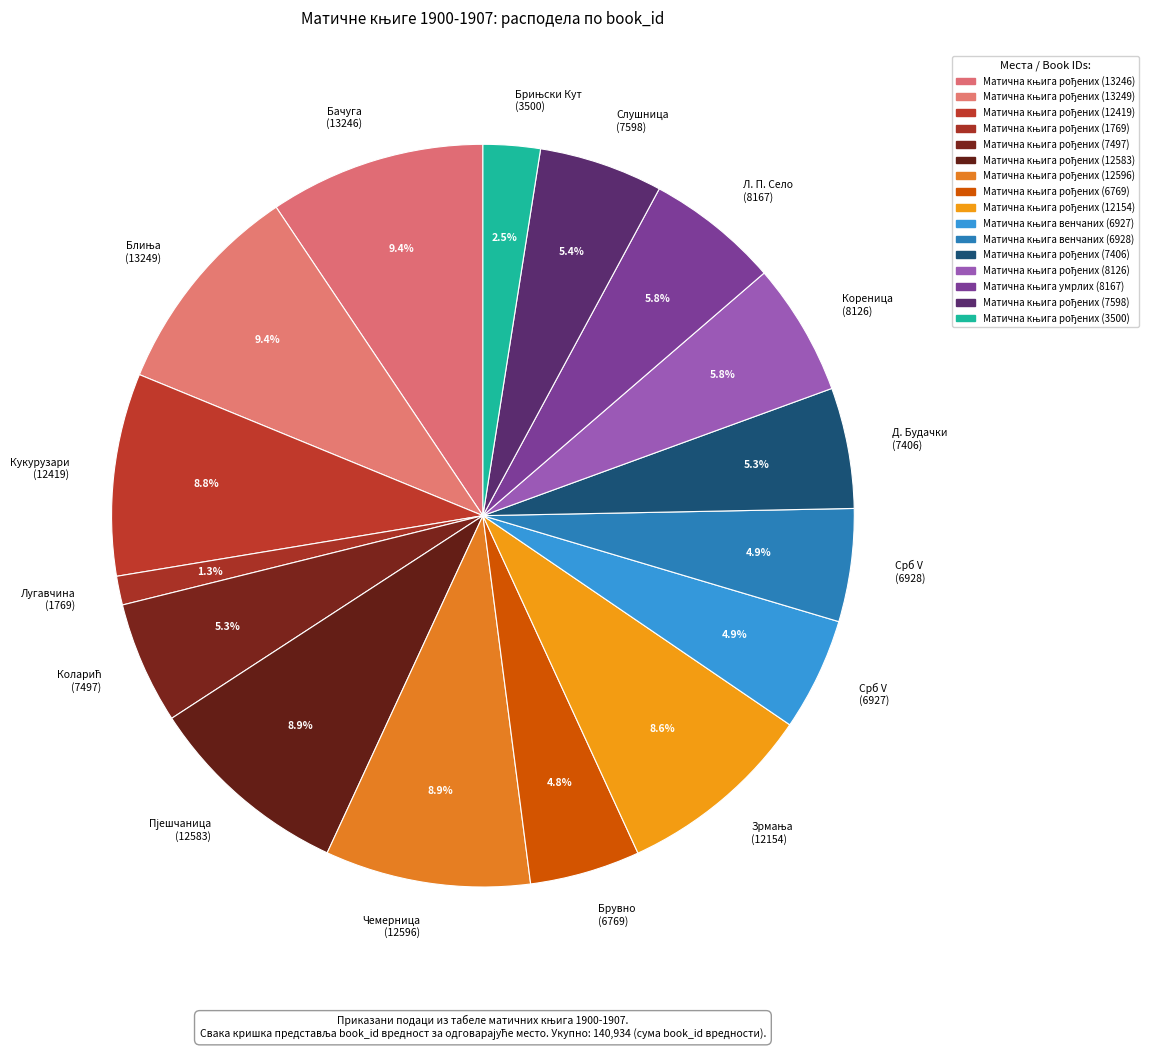

What percentage is NOT represented by Кореница (8126)?

94.2%